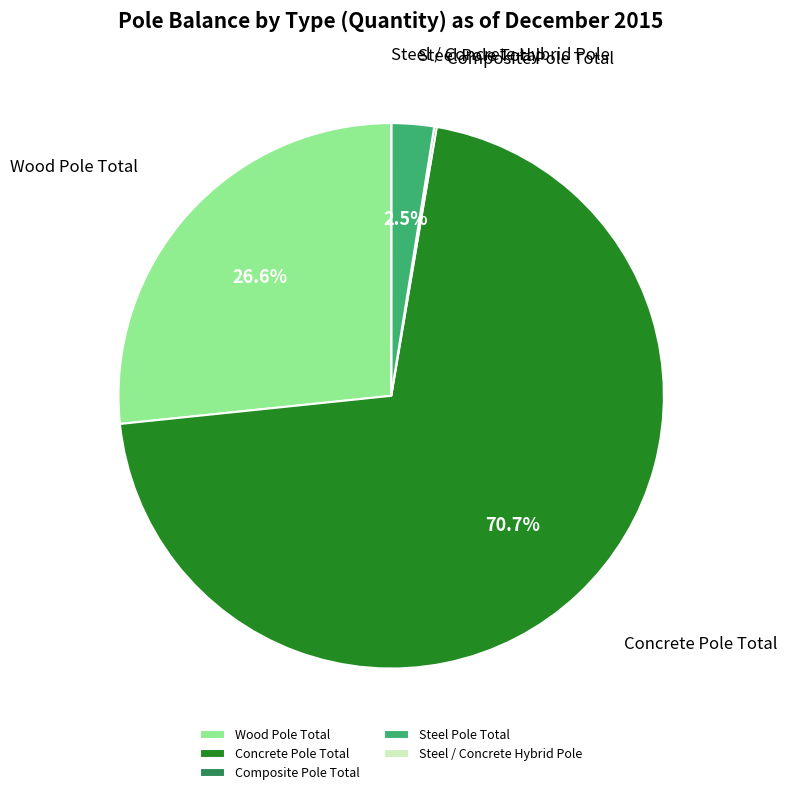

What portion of the pie excludes Wood Pole Total?

73.4%